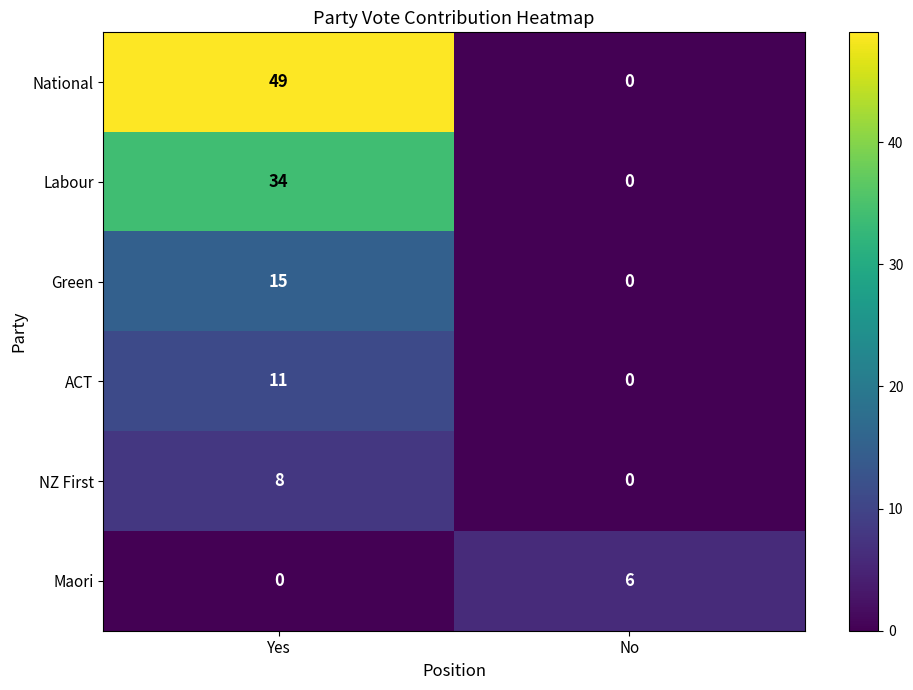

True or false: Labour has a value of 34 at Yes.

True